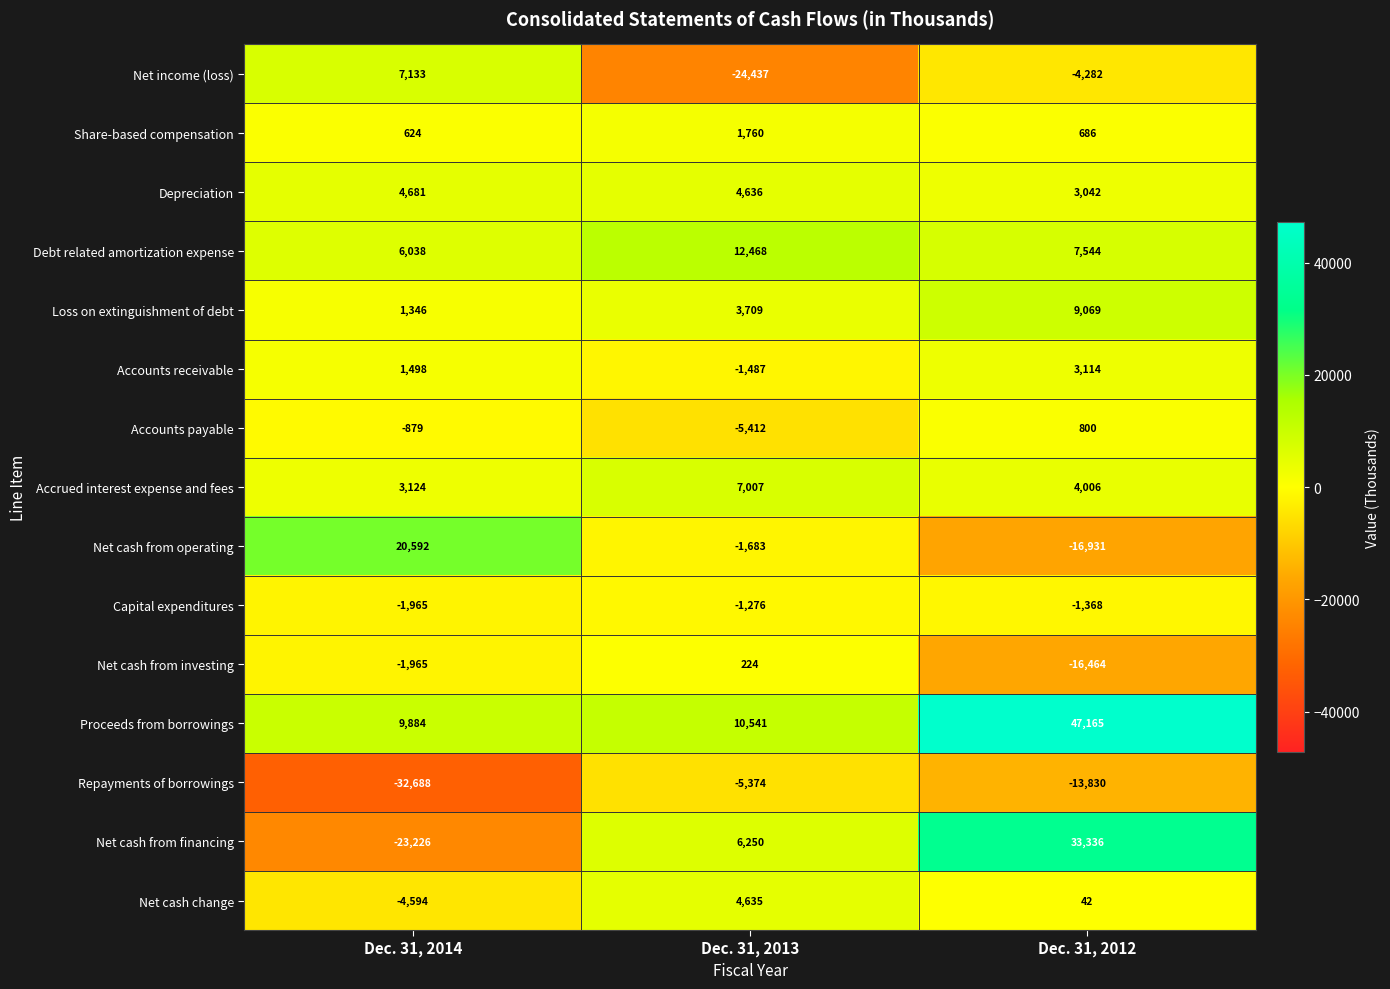

What is the sum of the Loss on extinguishment of debt values at Dec. 31, 2014 and Dec. 31, 2013?

5055